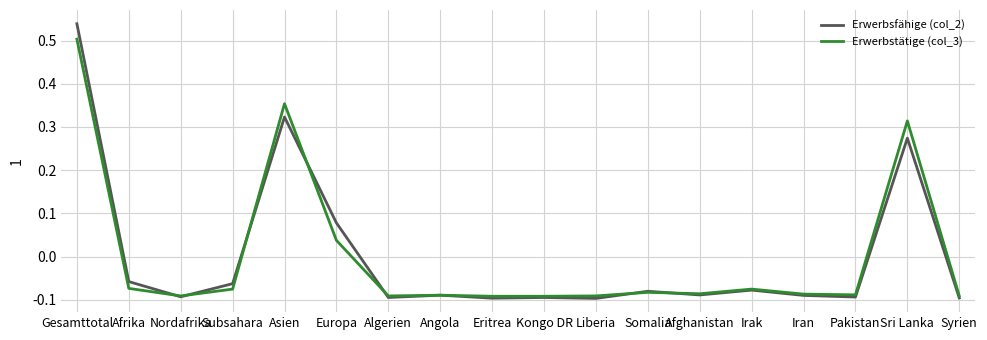

What position from the right is Afghanistan?

6